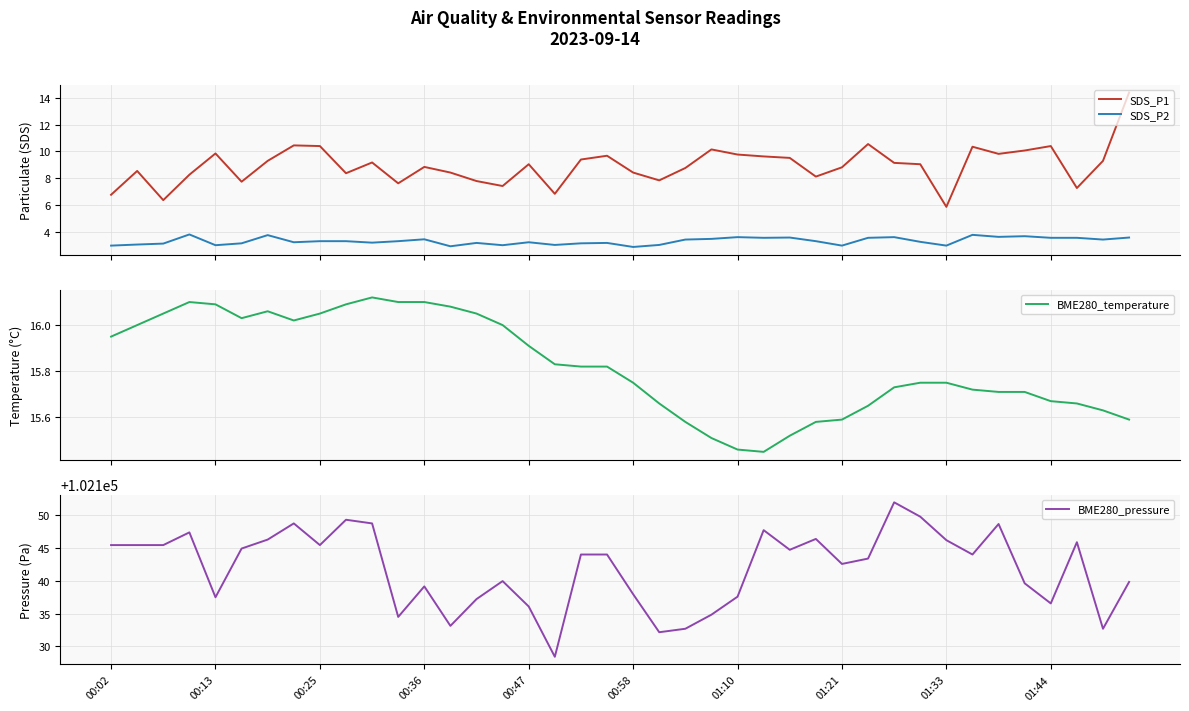

Count the number of categories in the chart.

40